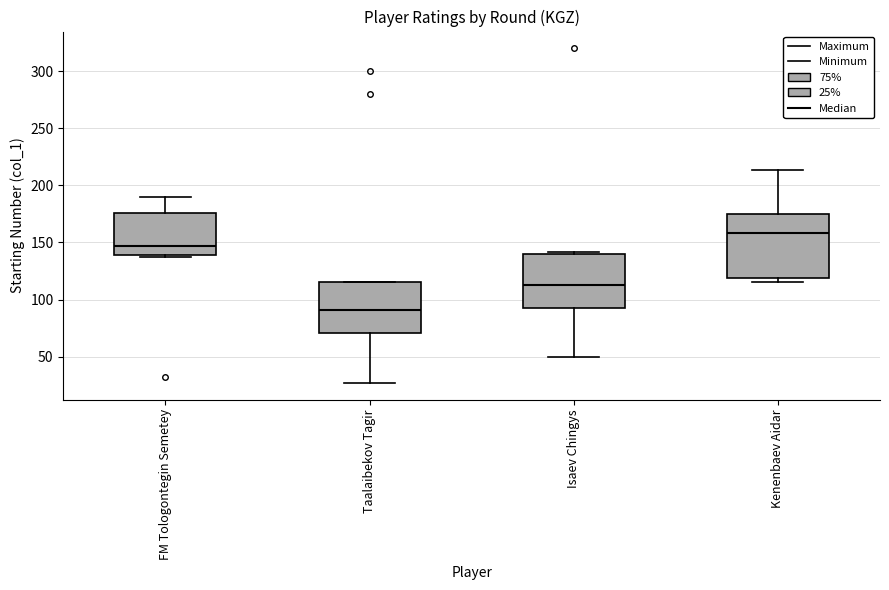

Which box is the tallest, from its lower edge to its upper edge?

Kenenbaev Aidar